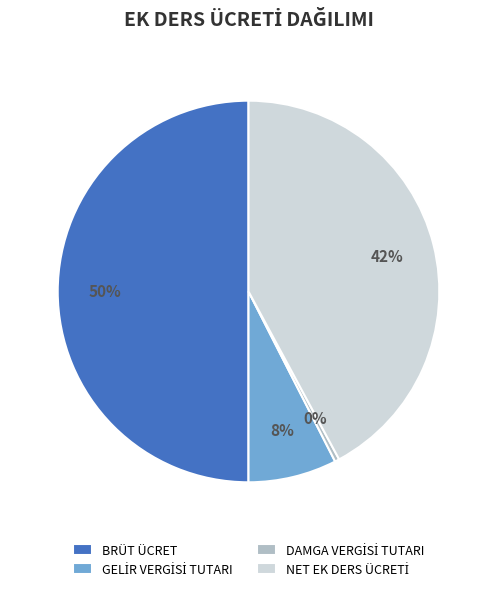

To the nearest percent, what is the average slice percentage?

25%